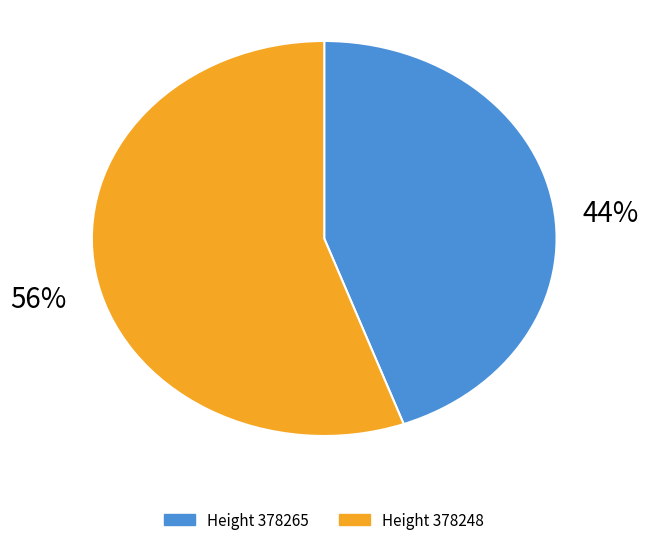

How many segments does this pie chart have?

2